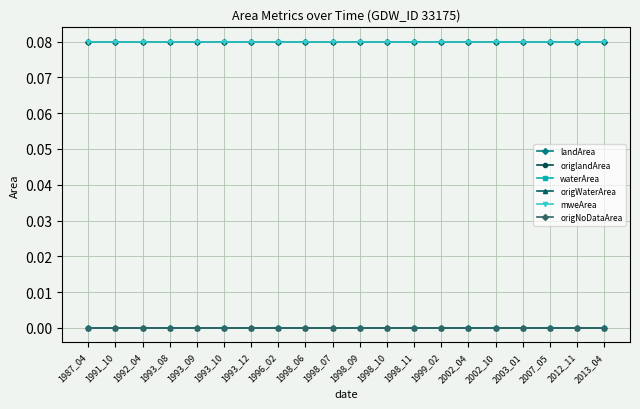

How many lines are shown in the chart?

6